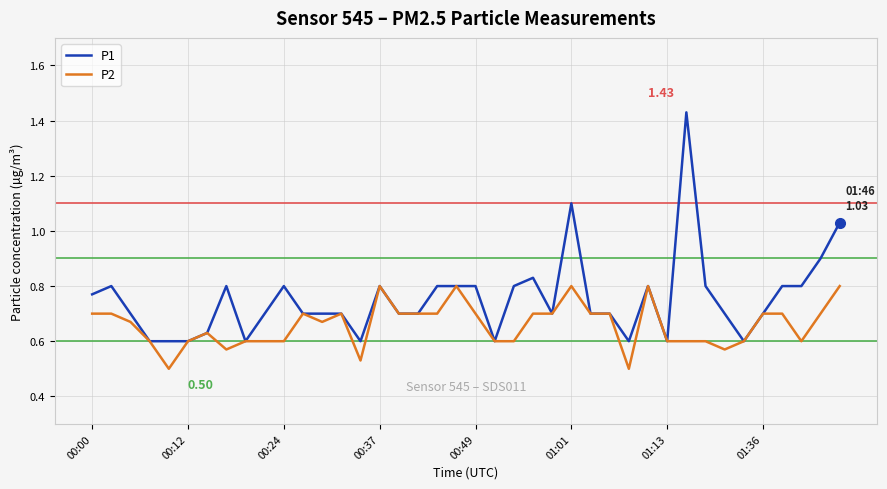

Which series has the largest range (max minus min)?

P1